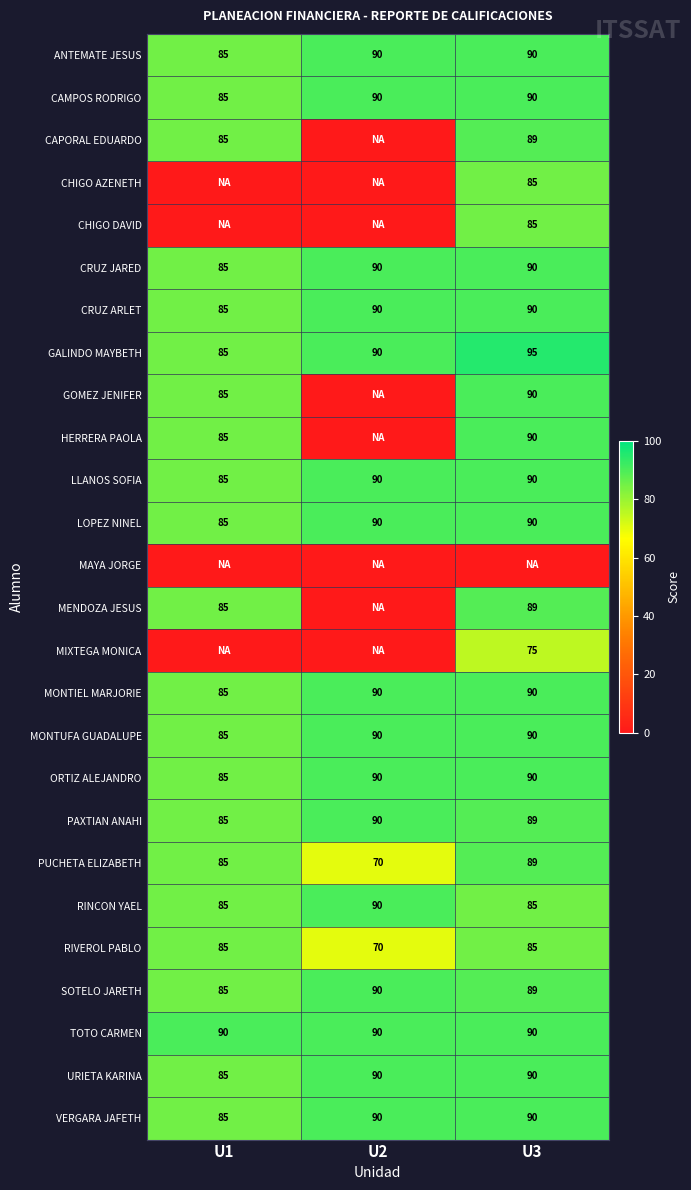

At which label is MONTUFA GUADALUPE closest to 87?

U1